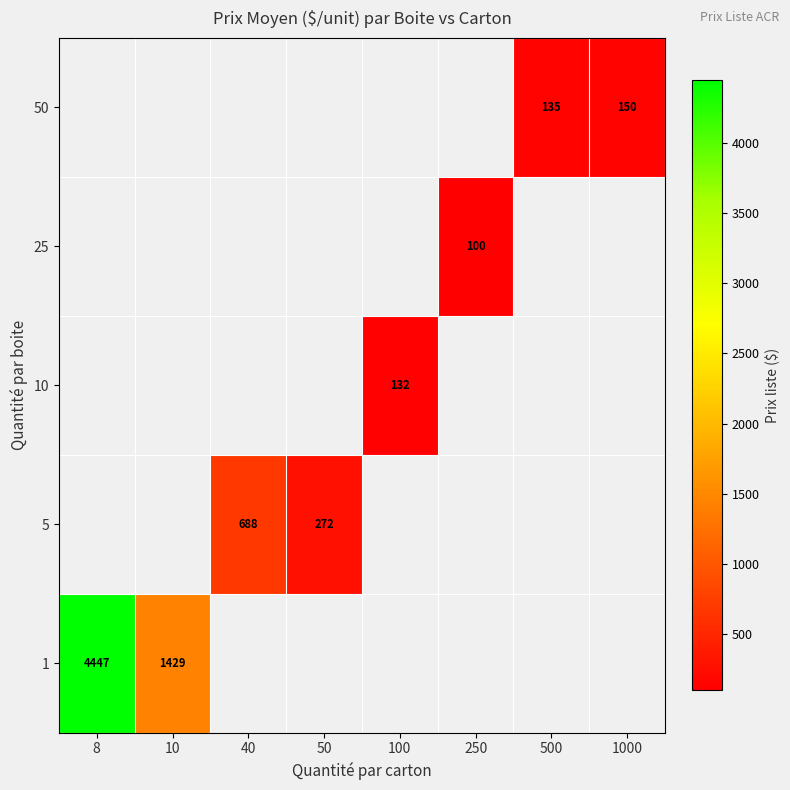

What is the maximum value for 1?

4446.8